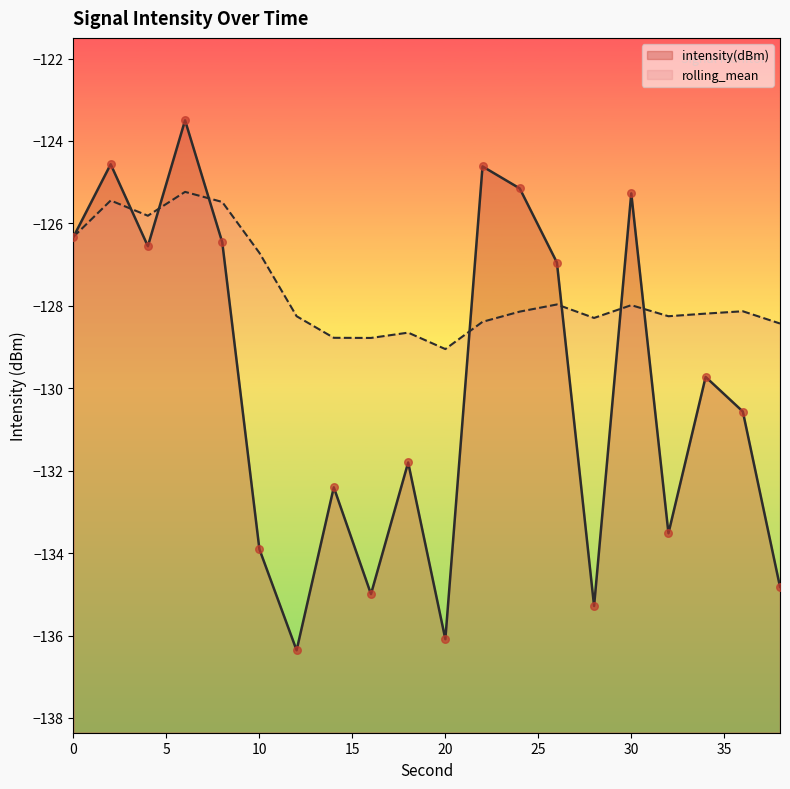

Is the value of intensity(dBm) at 8 greater than the value of rolling_mean at 36?

Yes